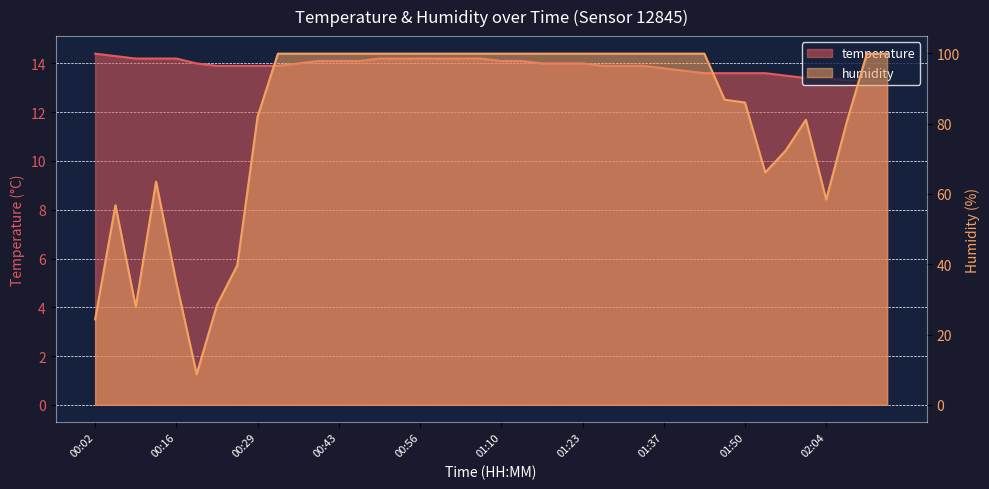

True or false: humidity and temperature intersect in this chart.

True